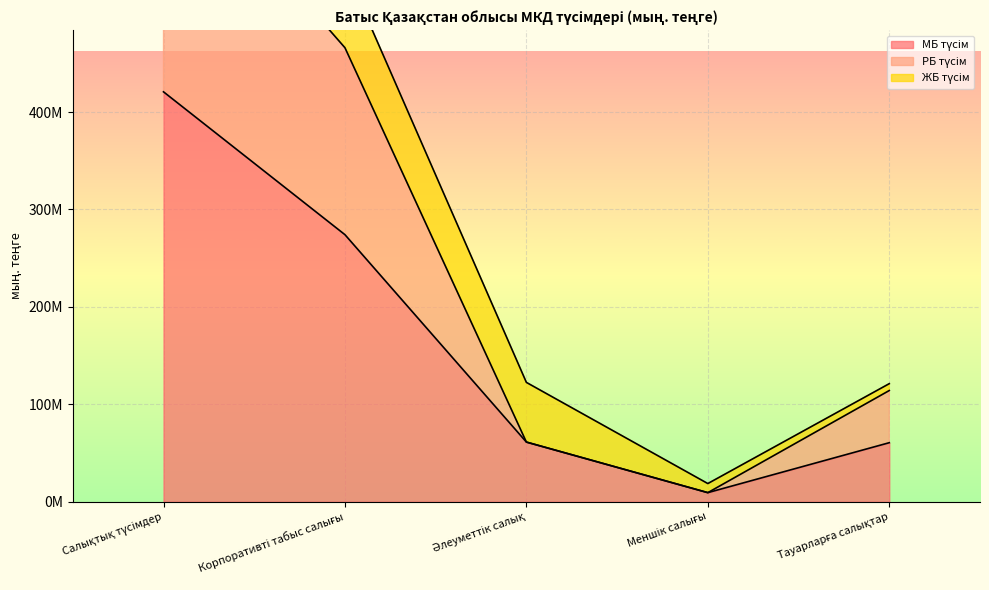

Which series has the largest range (max minus min)?

РБ түсім